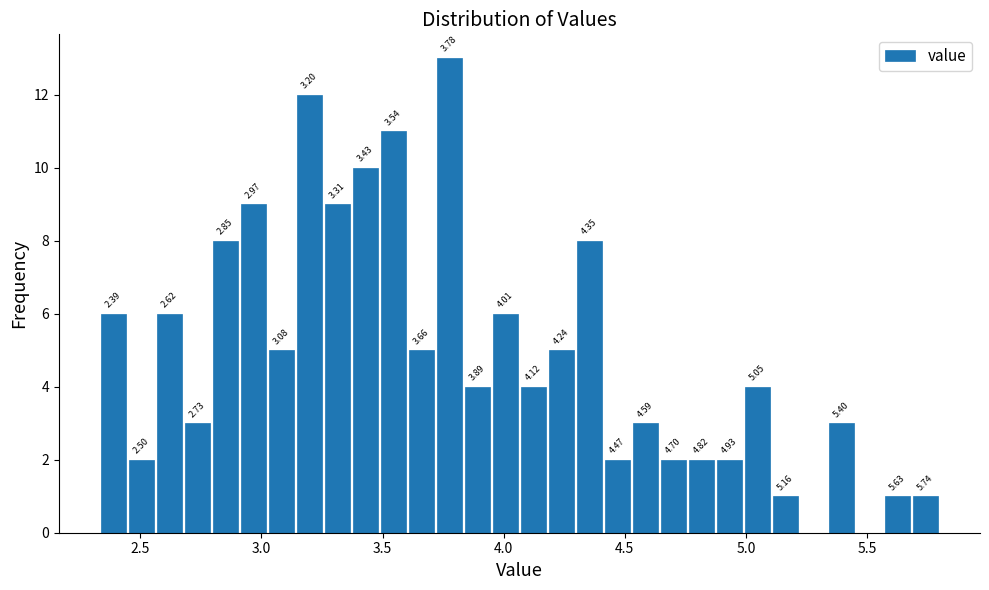

Read against the x-axis, roughly where is the centre of the tallest bar?

3.80